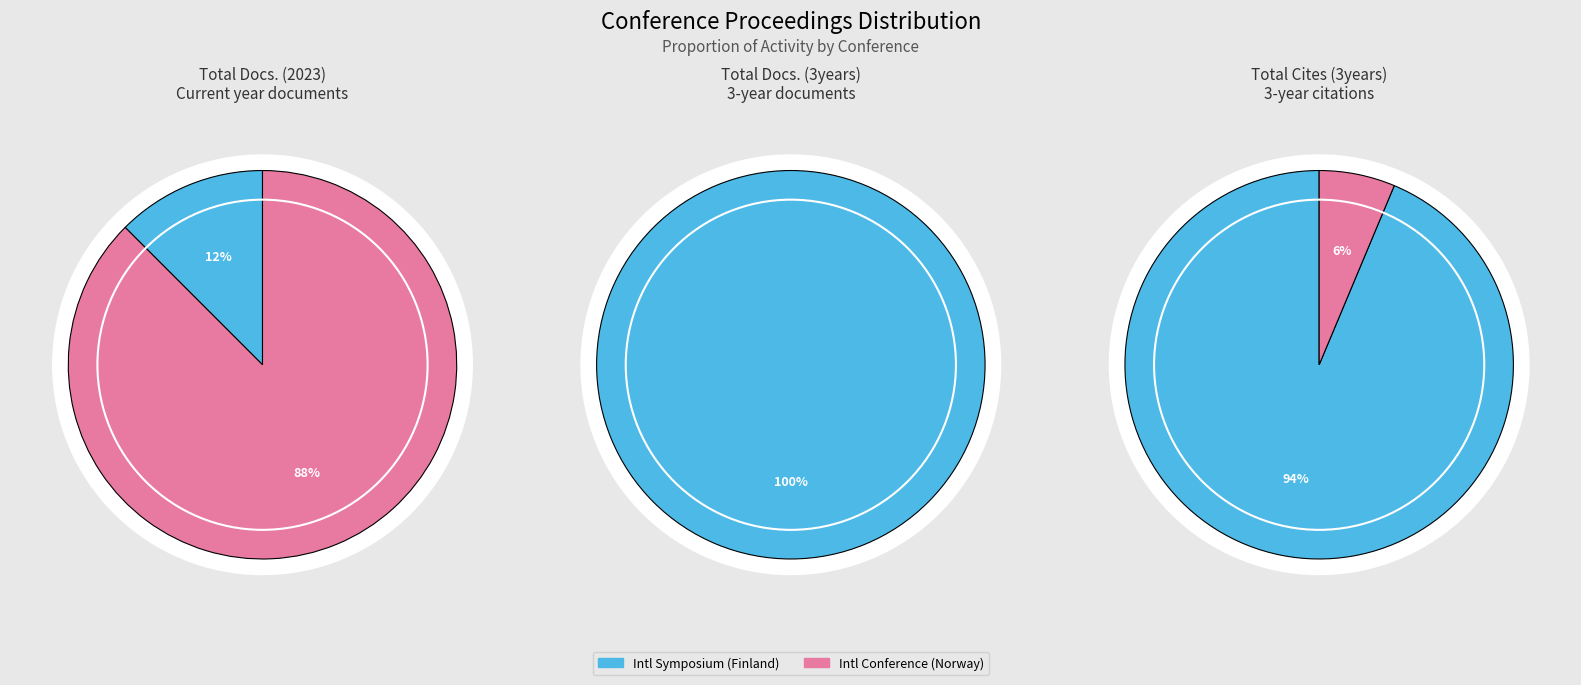

Rank the series at Proceedings of the International Symposium (Finland) from highest to lowest value.

Total Cites (3years), Total Docs. (3years), Total Docs. (2023)